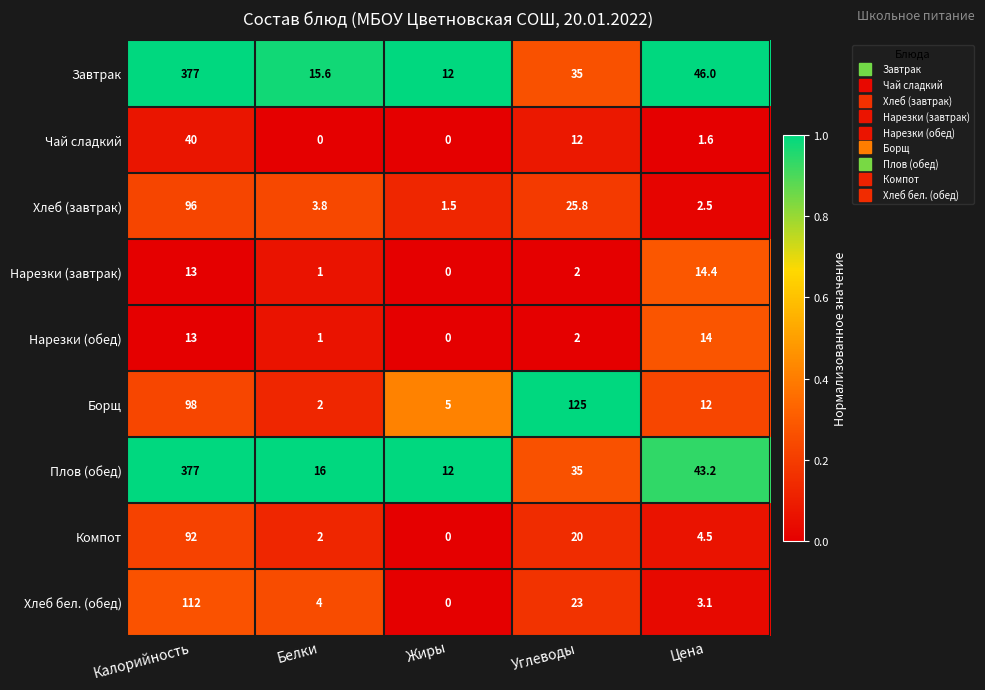

How many positive values does the Чай сладкий series have?

3